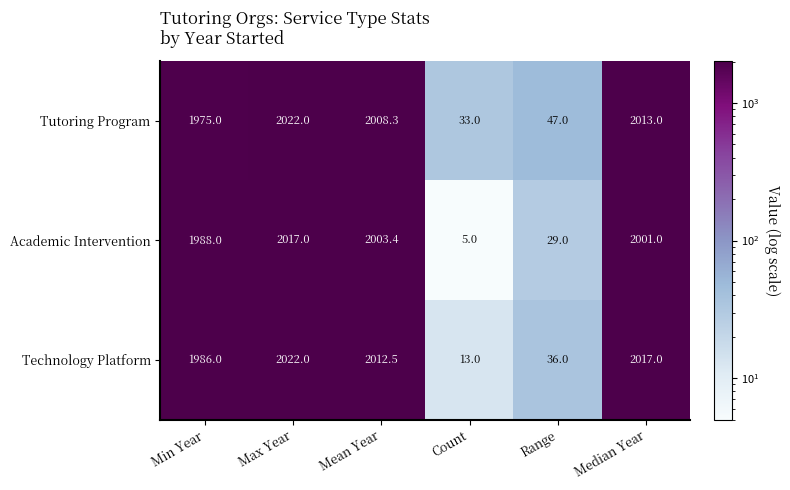

Is it true that Tutoring Program equals 3216.9 at Median Year?

False